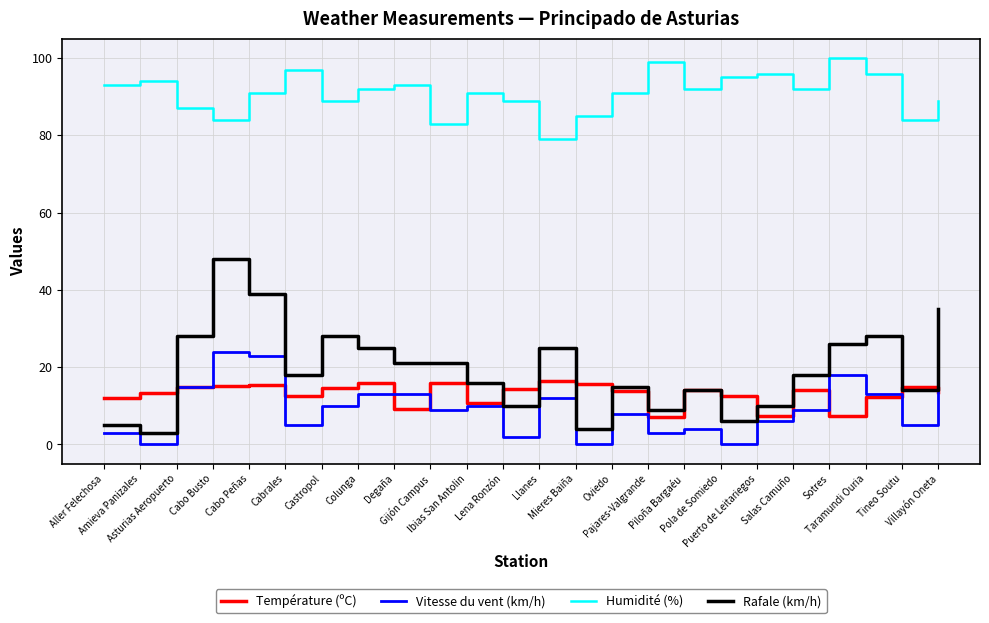

Which series has the widest spread of values?

Rafale (km/h)